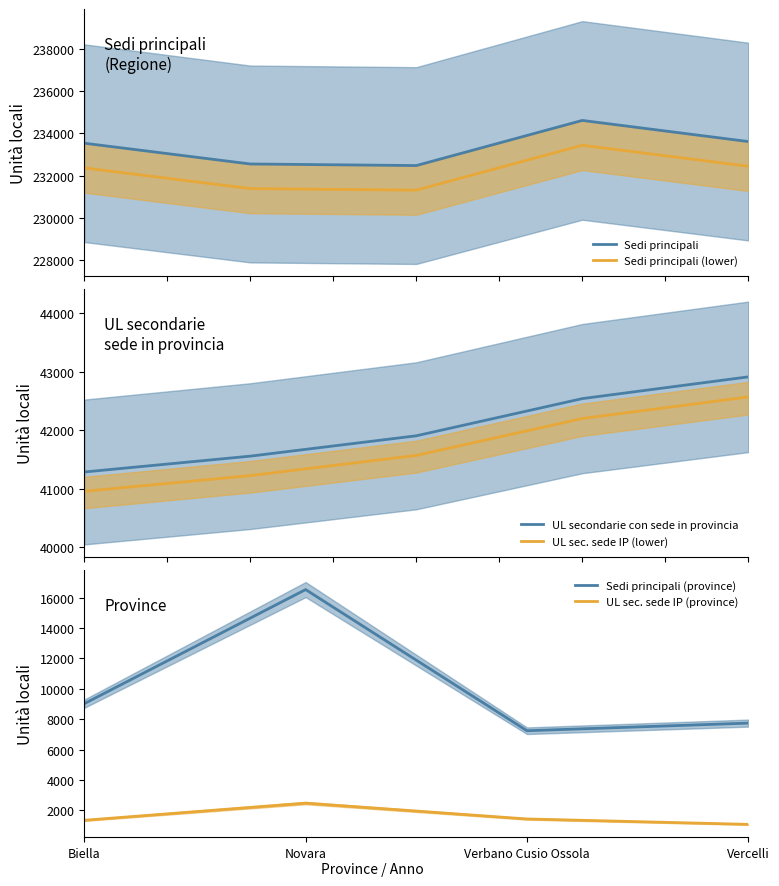

At which label does UL secondarie con sede fuori provincia first exceed 41570?

2020